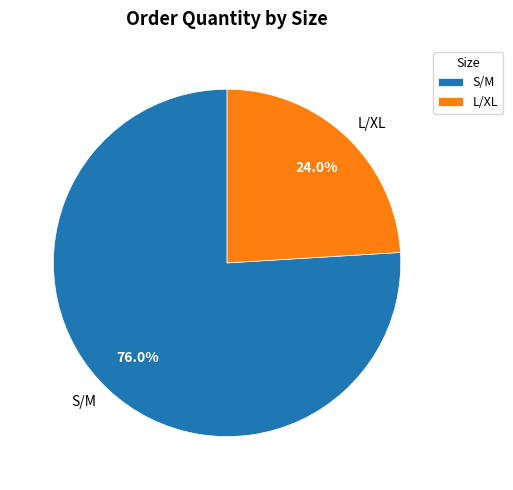

Does S/M represent more than half of the total?

Yes